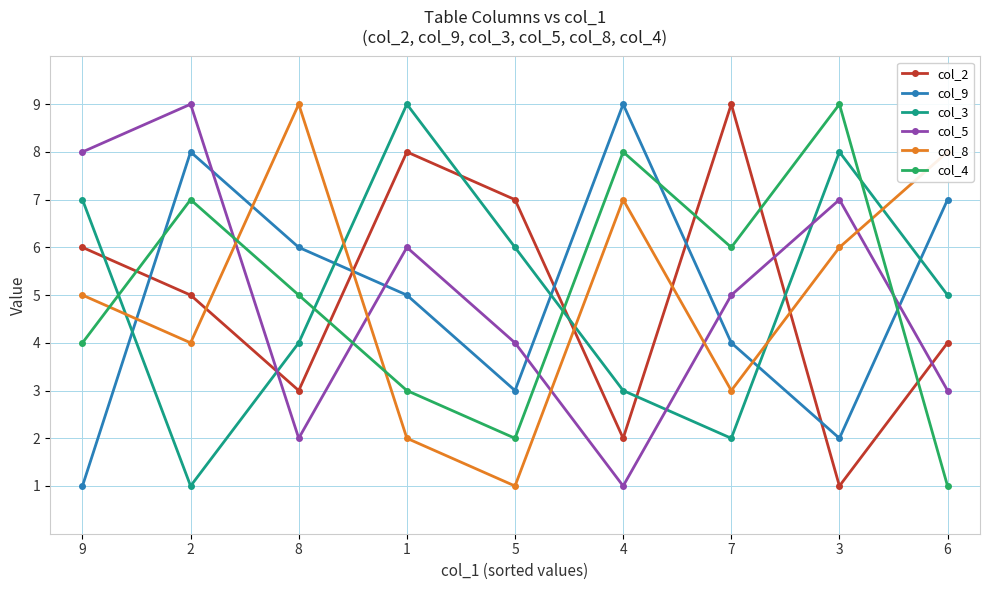

At which label does col_2 reach its minimum?

3